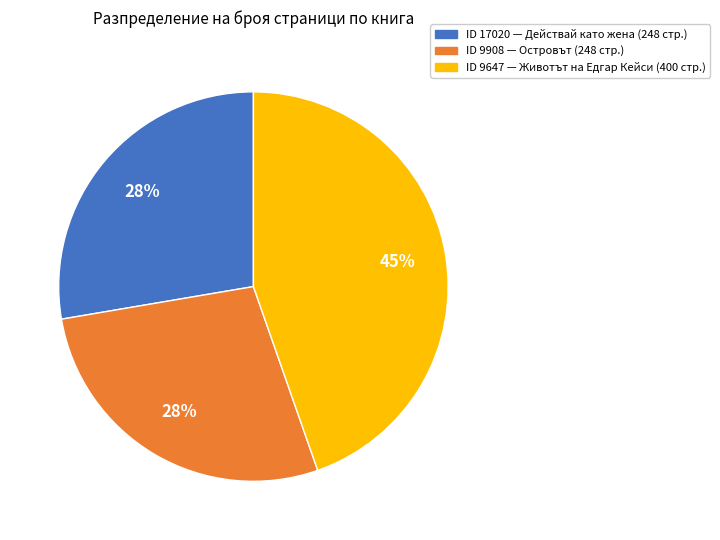

To the nearest percent, what is the difference between the largest and smallest slice percentages?

17%